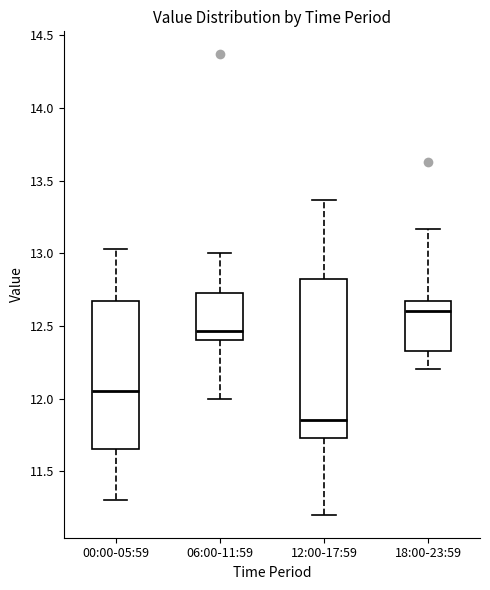

Which box has the highest median line?

18:00-23:59